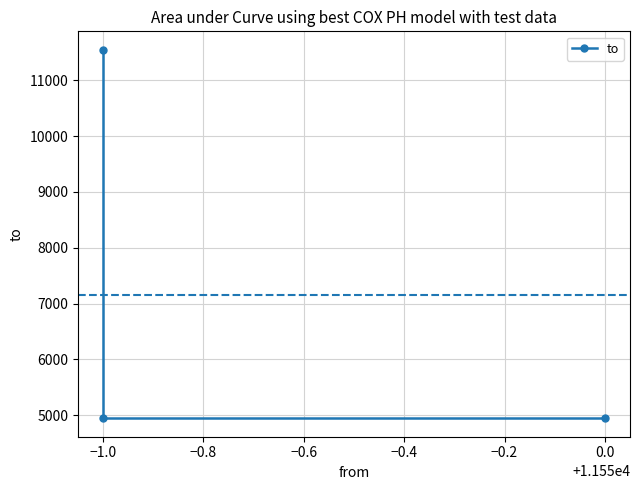

Does the chart have visible grid lines?

Yes